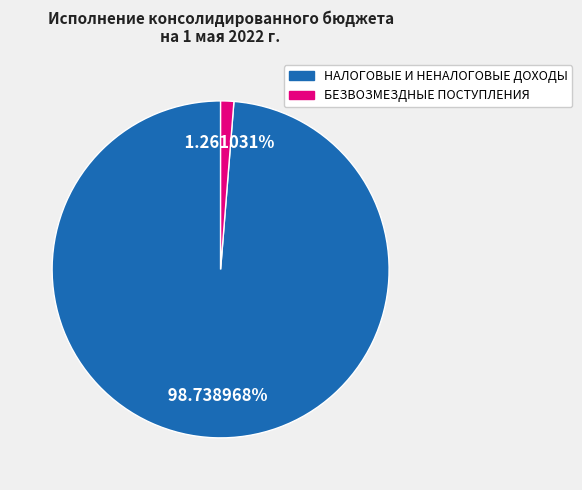

How many slices are in this pie chart?

2